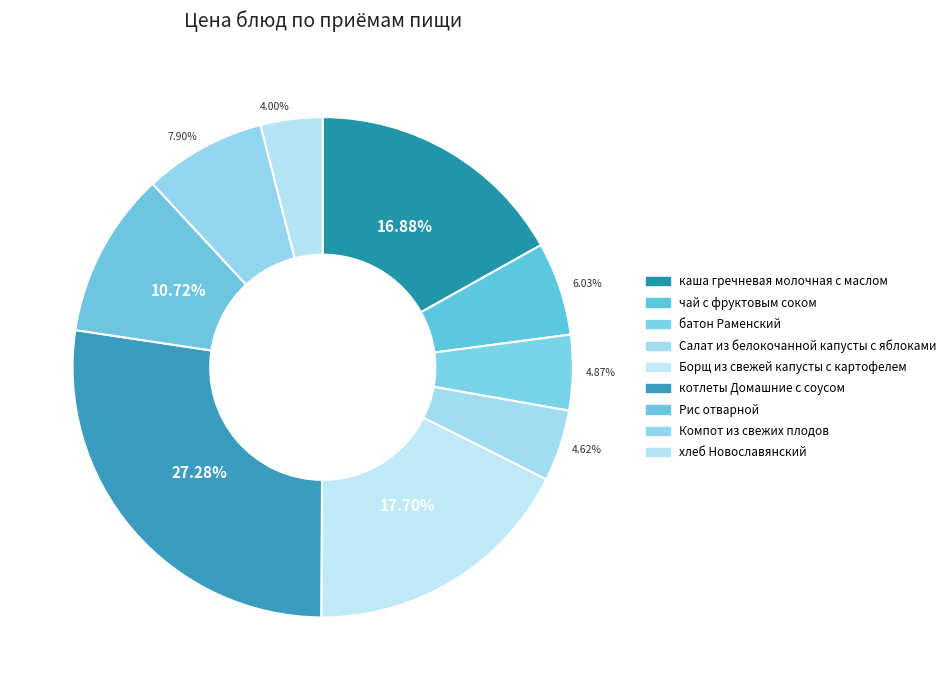

How many segments does this pie chart have?

9